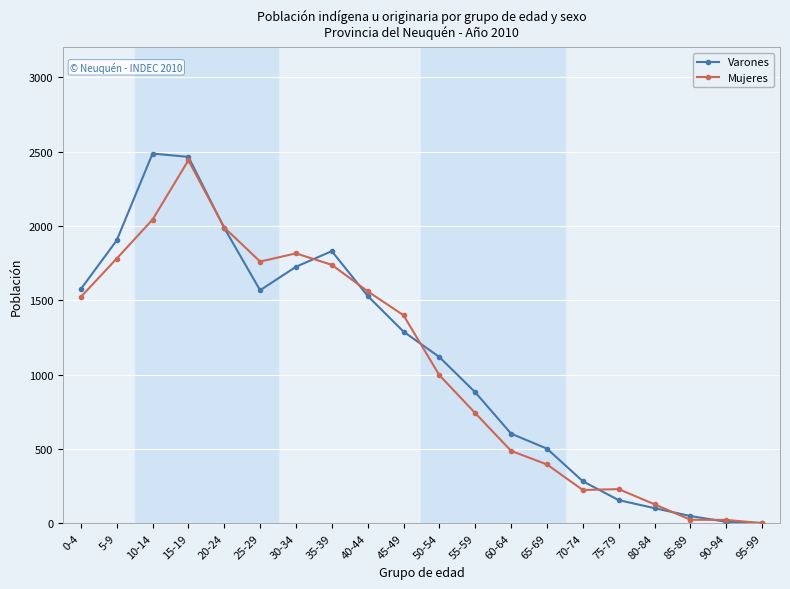

What is the label of the 9th point from the left?

40-44